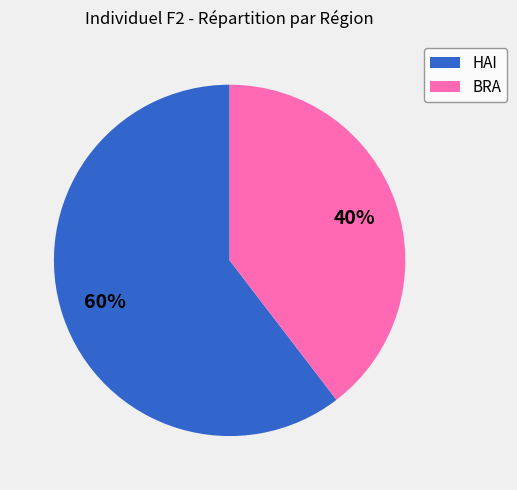

Count the number of slices in the pie.

2